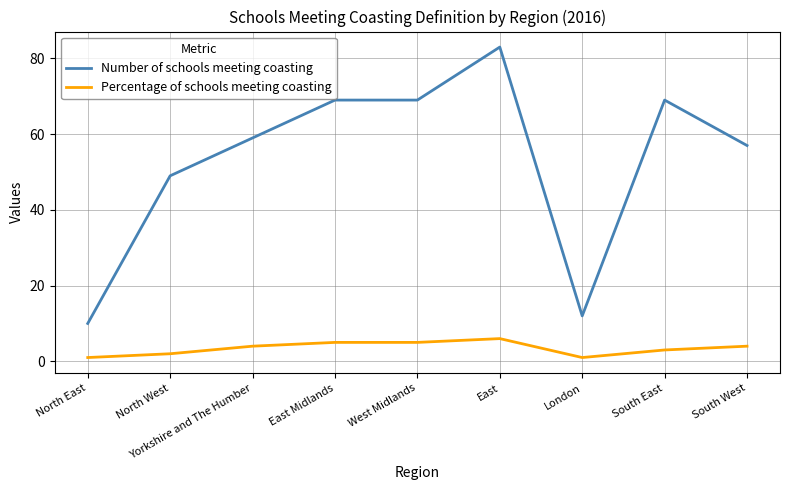

Which series has the widest spread of values?

Number of schools meeting coasting